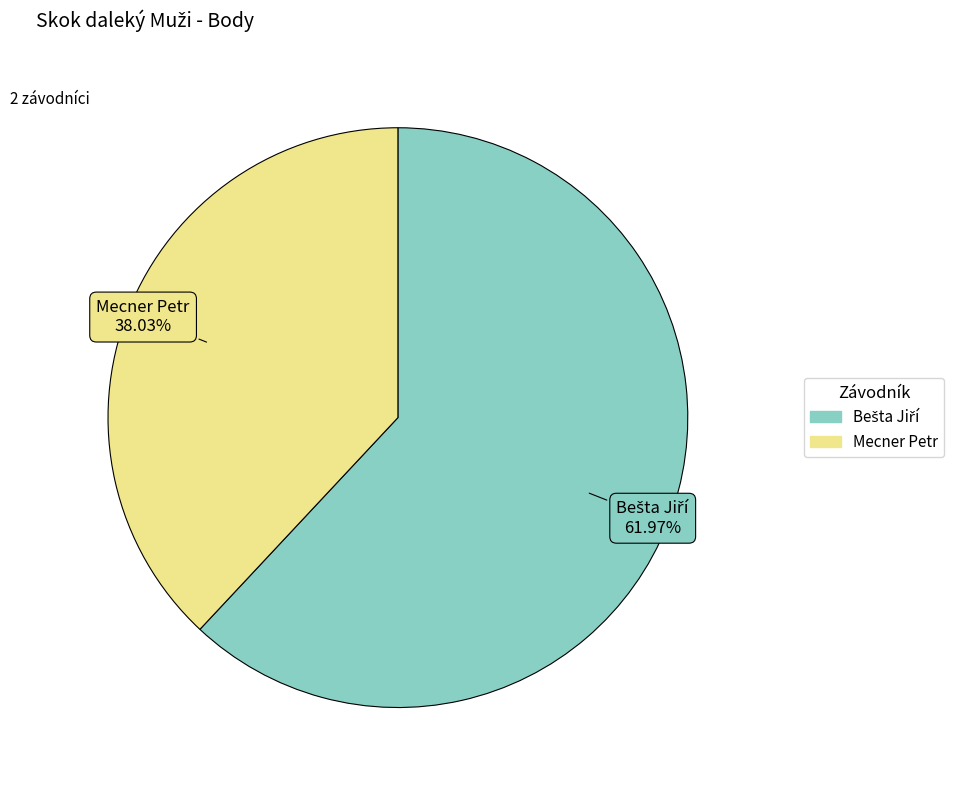

Which slice is the smallest?

Mecner Petr